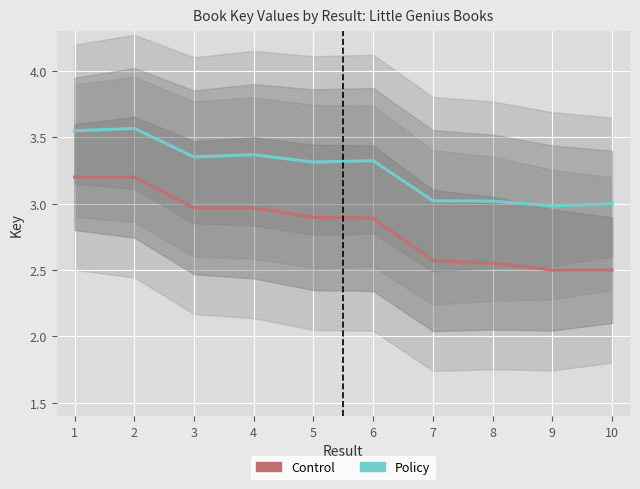

Is it true that Policy equals 1.1 at 6?

False